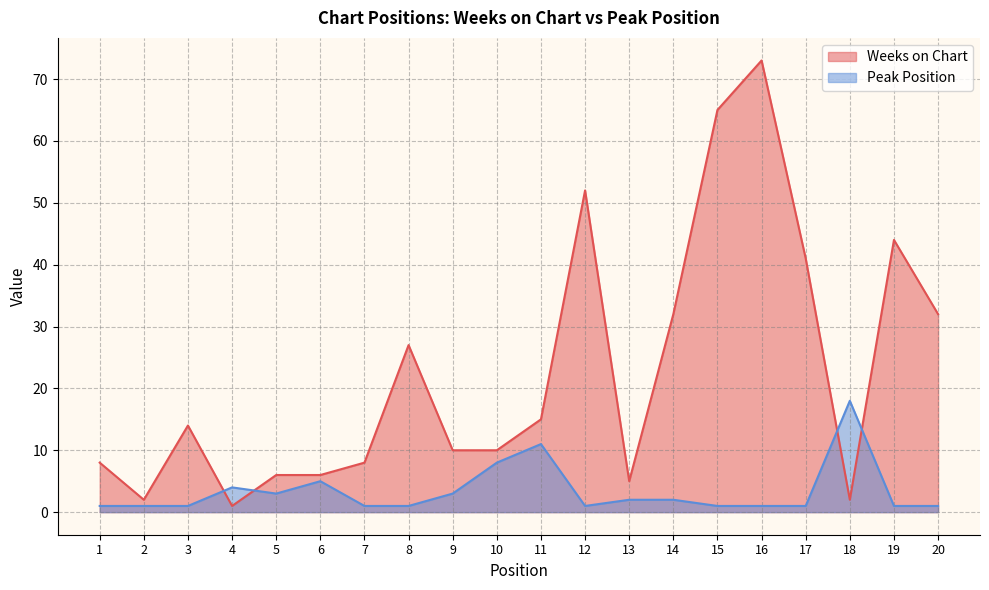

What is the sum of the Peak Position values at 5 and 16?

4